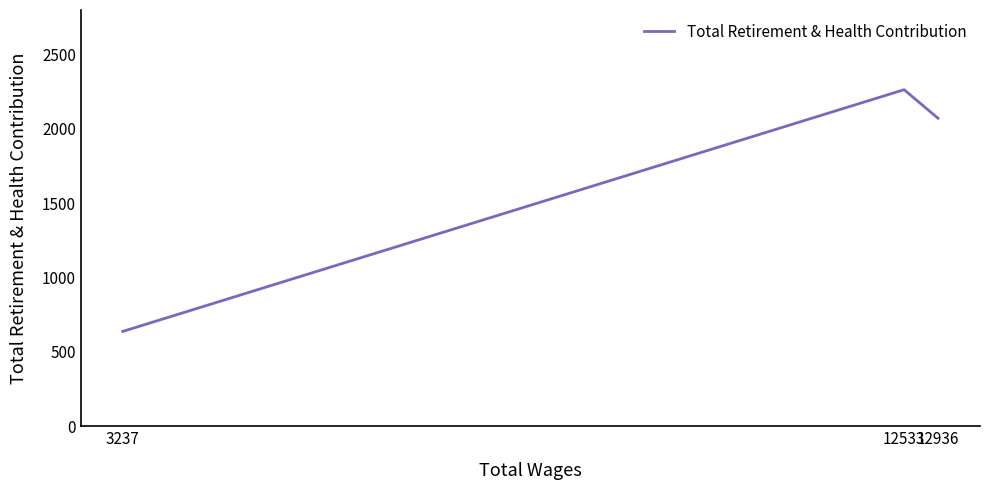

What is the difference between the values at 3237 and 12936?

1434